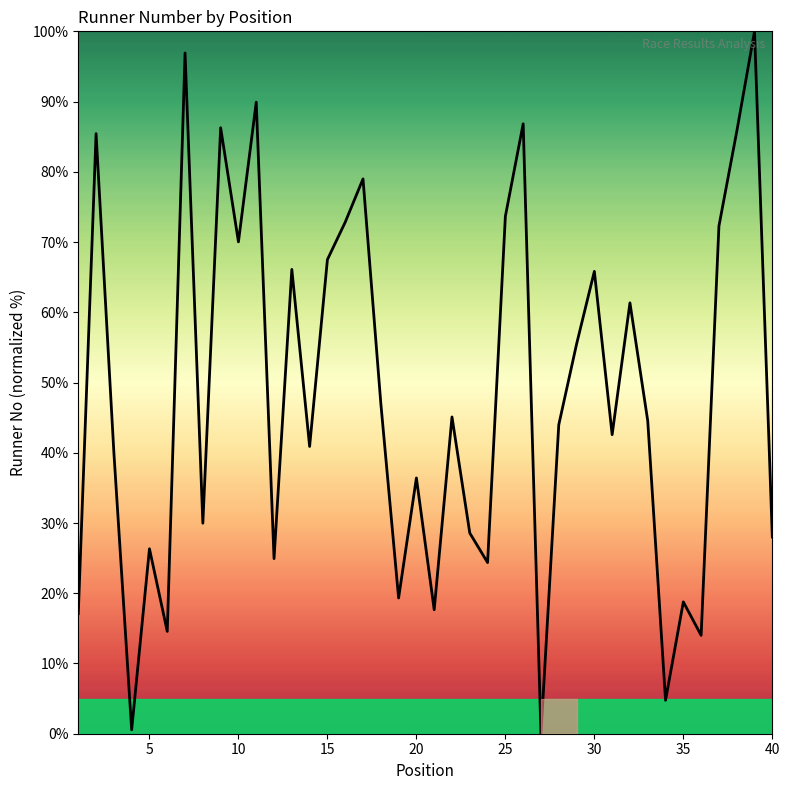

What is the difference between the maximum and minimum values?

100.0